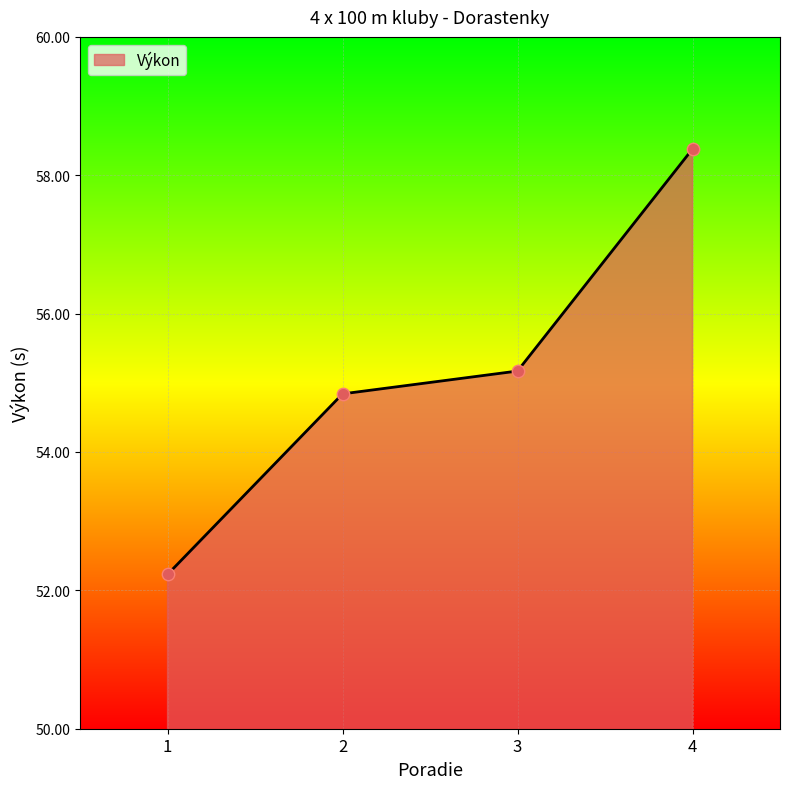

What is the change in value from 3 to 4?

+3.2